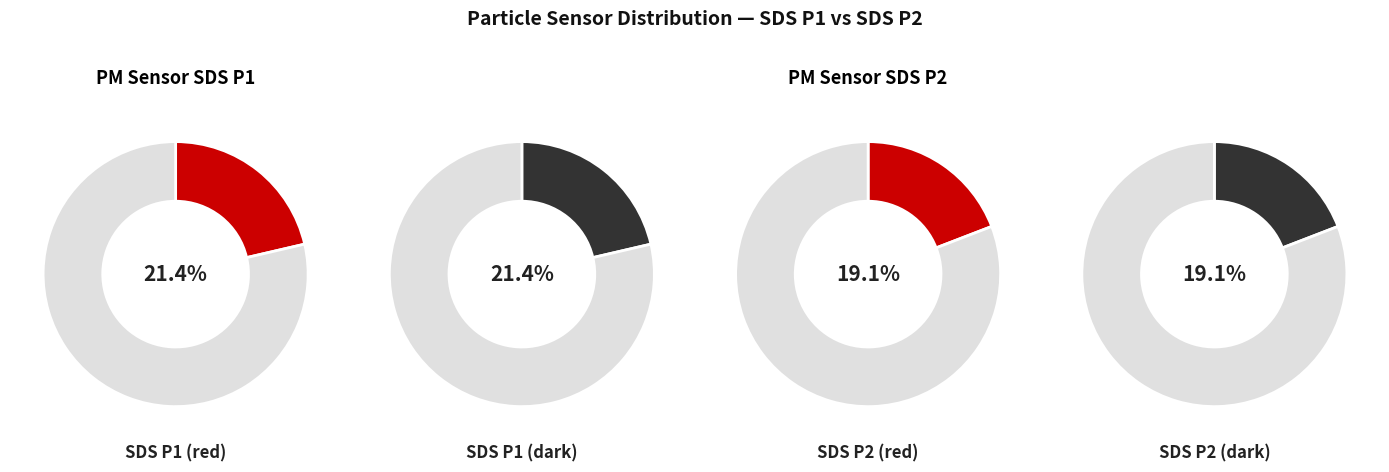

Is the sum of 12 and 15 greater than half?

No